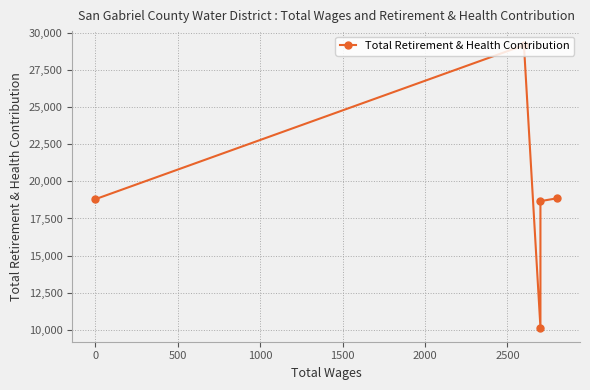

Reading left to right, what are all the values shown in this chart?

18855	18666	10161	29150	18797